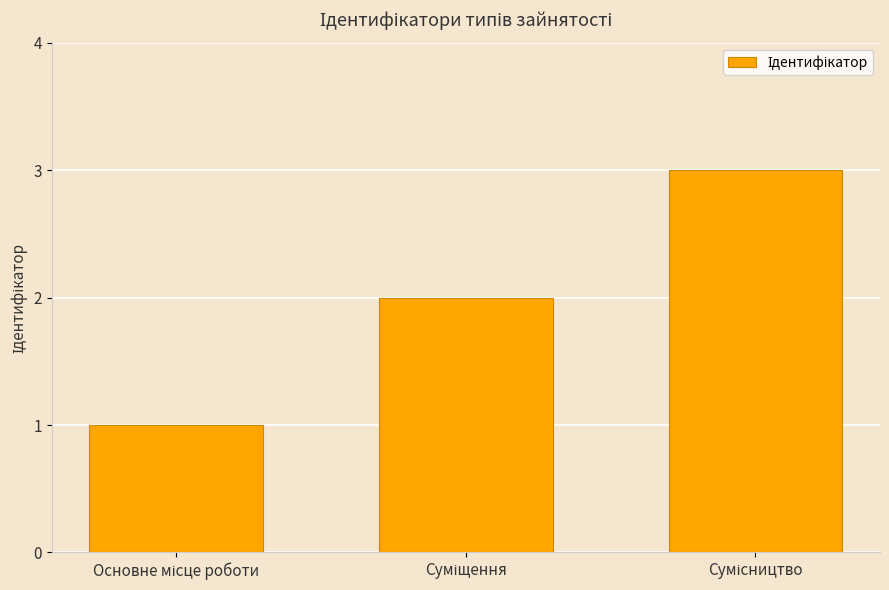

What is the sum of all values?

6